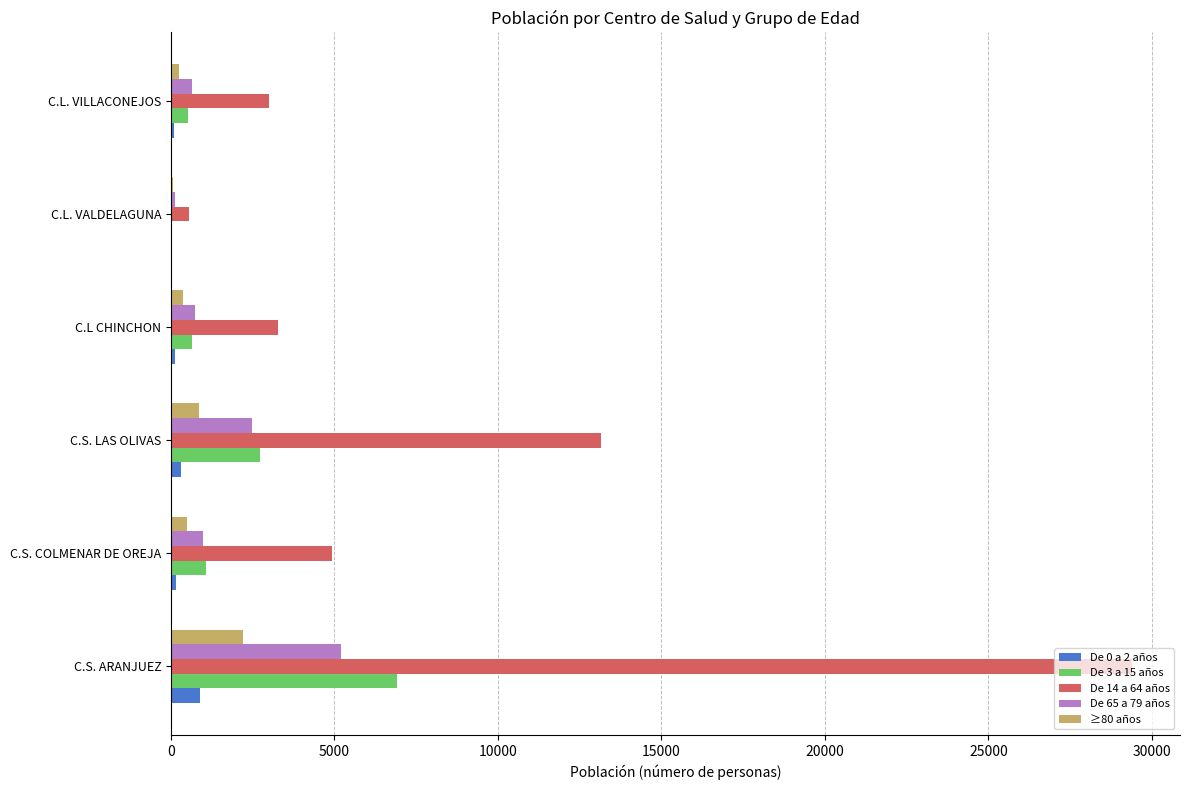

Is it true that De 65 a 79 años equals 838 at C.S. LAS OLIVAS?

False